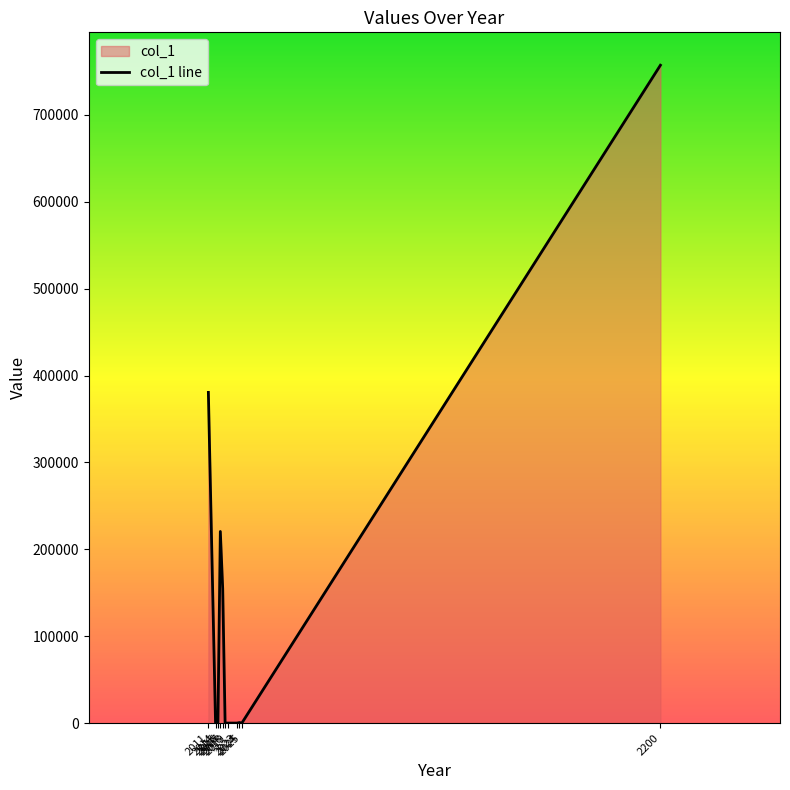

True or false: the data shows 220527 at 2016.

True